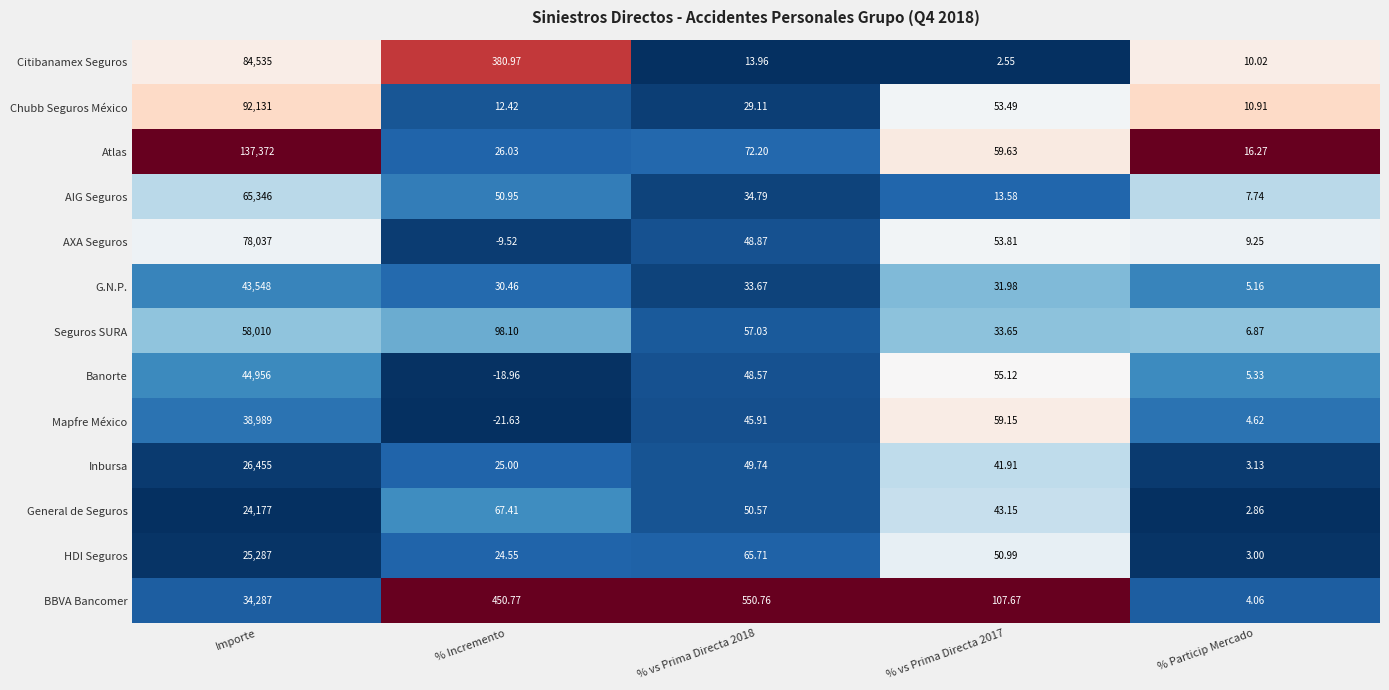

Which series has the largest total across all categories?

Atlas